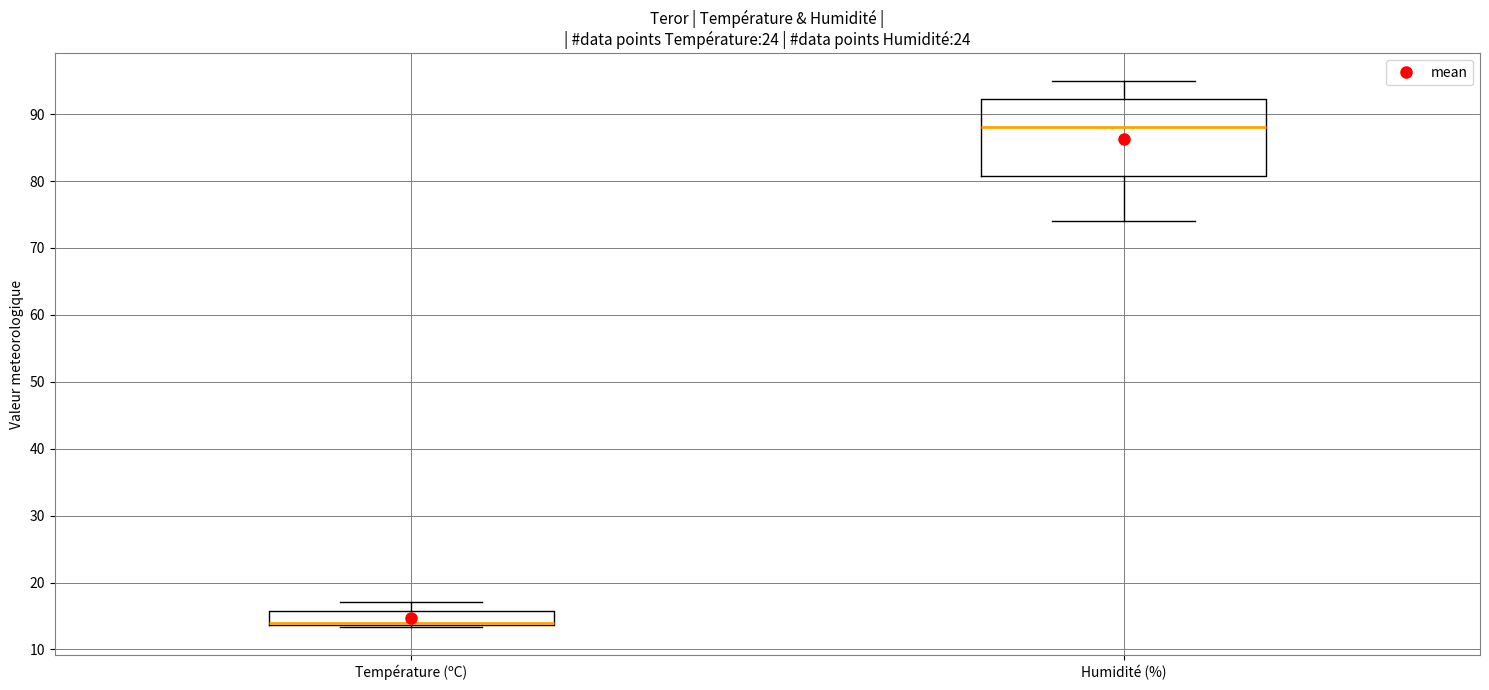

Reading left to right, read every box against the y-axis: the position of its median line, the range the box covers, and the ends of its whiskers. The values are not printed on the chart, so give them approximately, as read against the axis.

Température (ºC): median 14 (just above the box's lower edge), box 14 to 16, whiskers 13 to 17
Humidité (%): median 88, box 81 to 92, whiskers 74 to 95